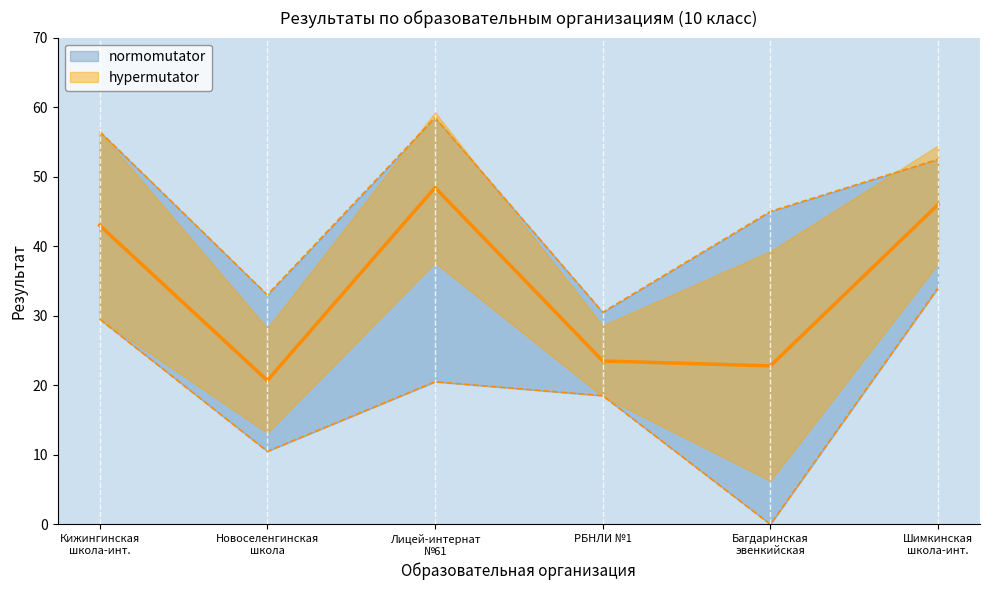

The max result series shows 16.9 at Багдаринская
эвенкийская. True or false?

False